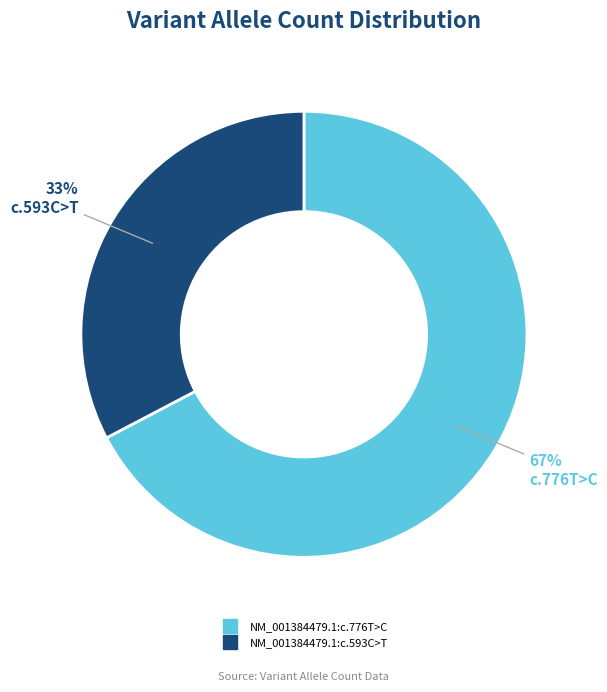

To the nearest percent, what portion does NM_001384479.1:c.593C>T represent?

33%